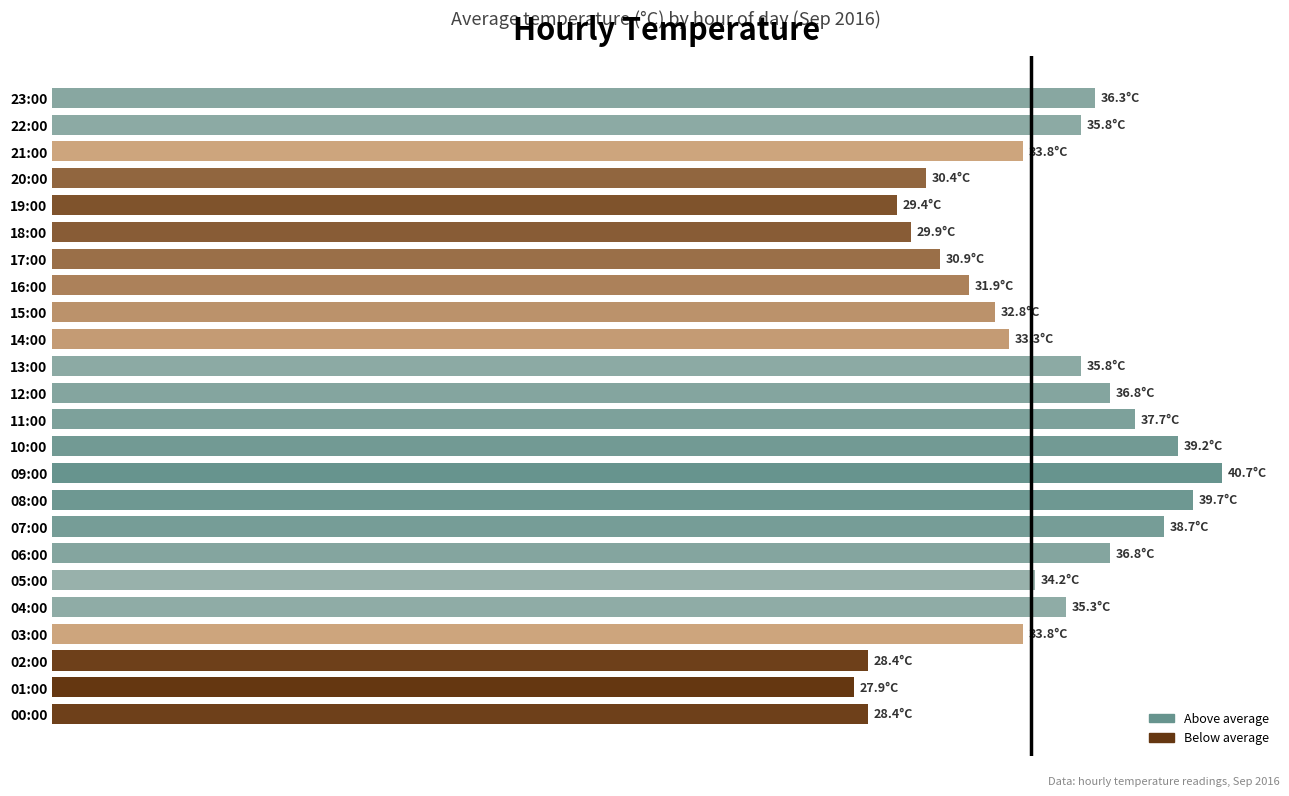

Which category has the lowest value across all series?

01:00